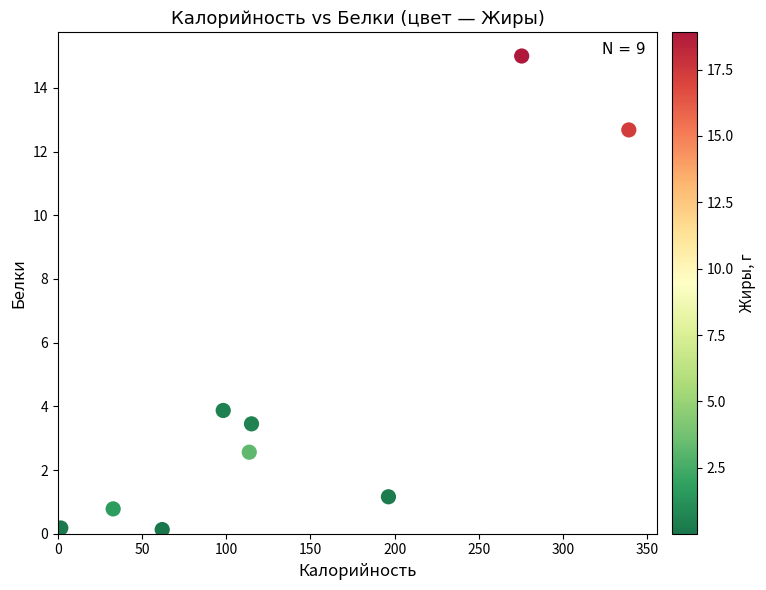

What Y value in the scatter plot is closest to 7?

3.9